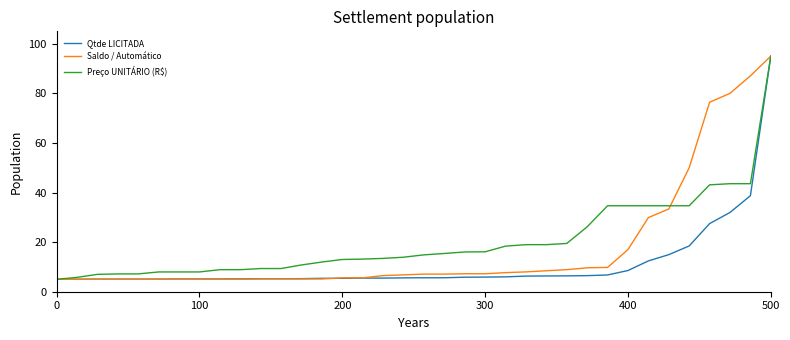

Does the chart display data point markers on the line(s)?

No